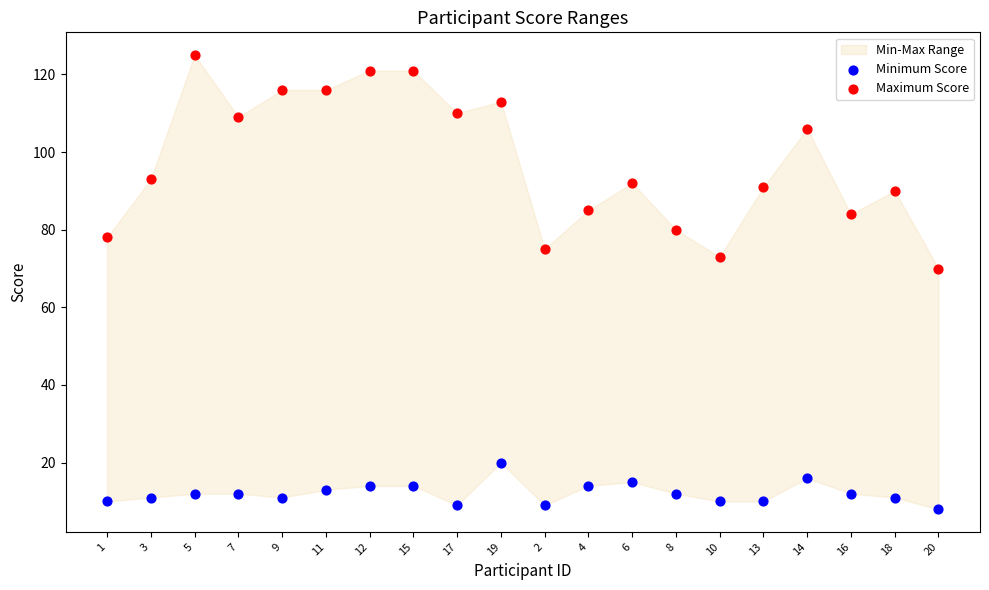

Across all series, what Y value is closest to 66?

70